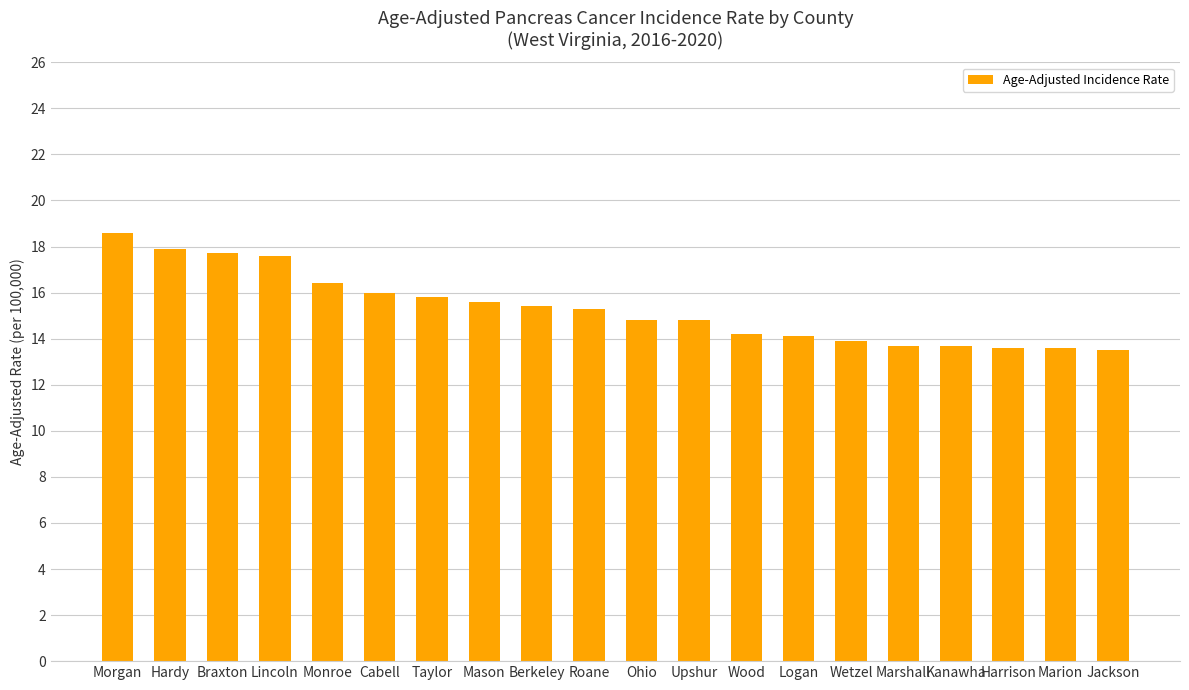

What is the label of the 12th bar from the right?

Berkeley